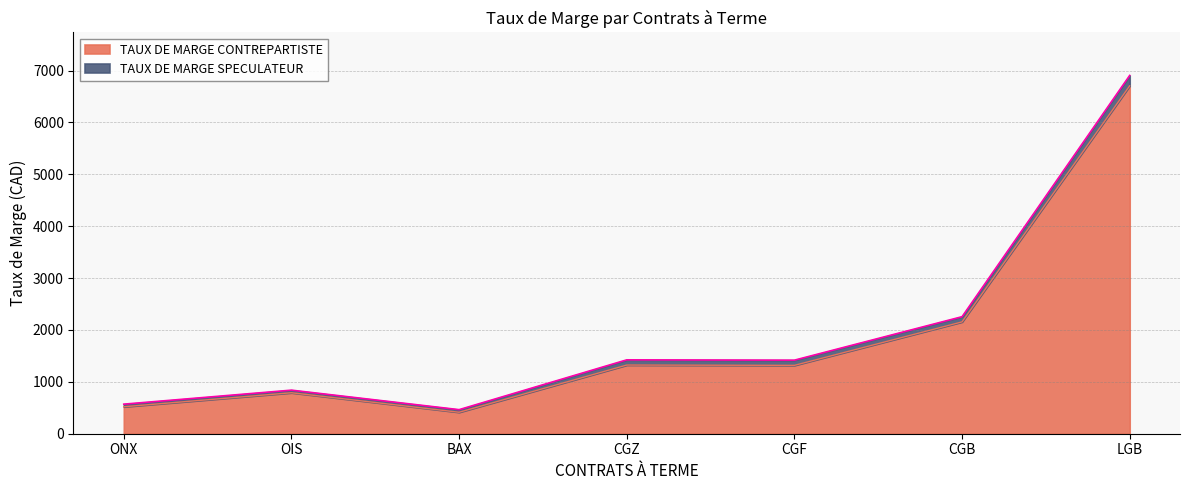

Is the value of TAUX DE MARGE CONTREPARTISTE at OIS greater than the value of TAUX DE MARGE SPECULATEUR at BAX?

Yes